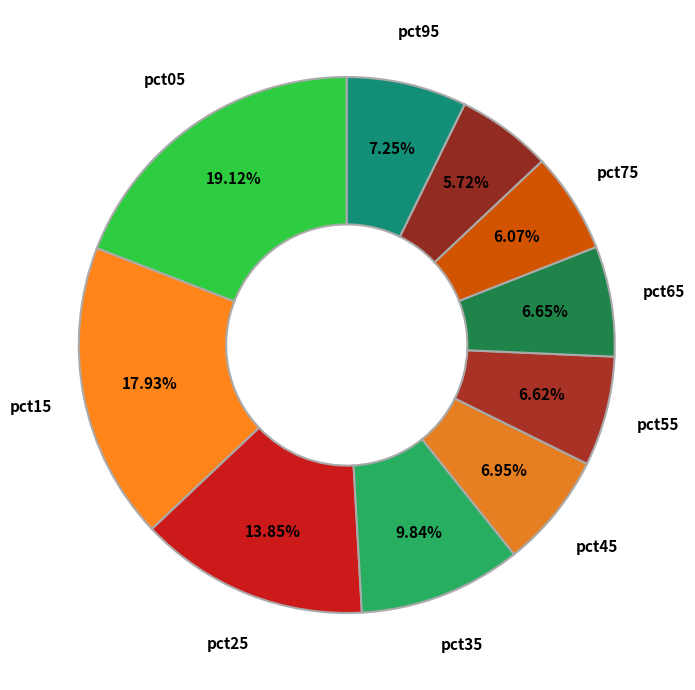

How many segments does this pie chart have?

10